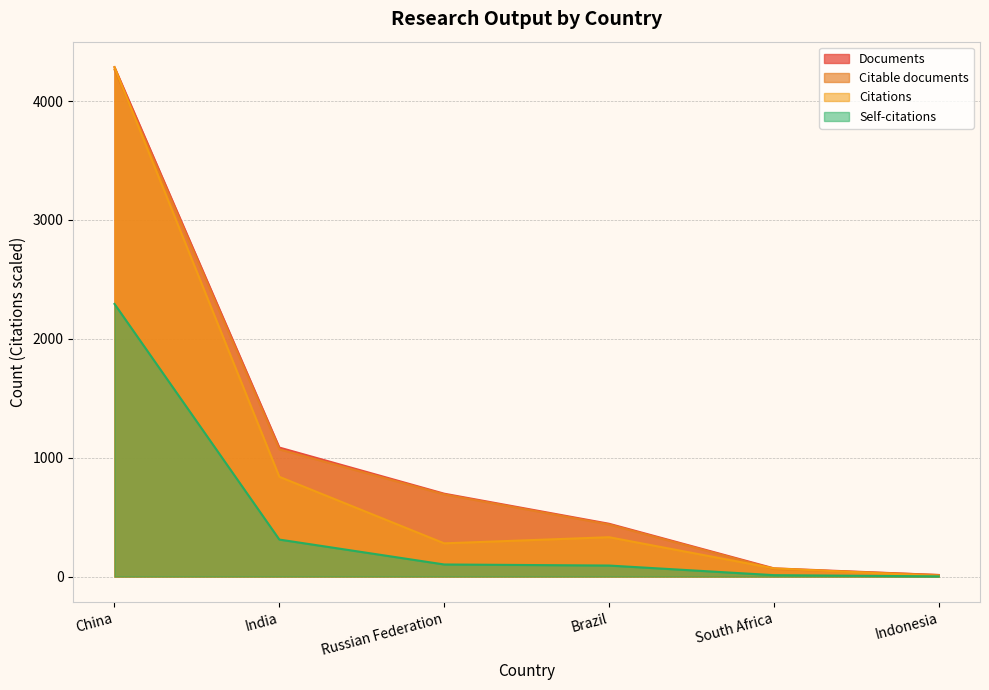

What is the sum of the Citable documents values at India and Russian Federation?

1761.0